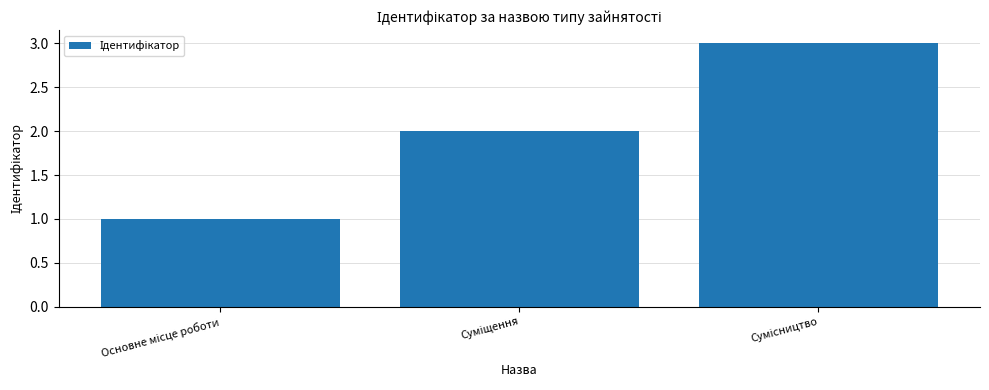

What is the sum of all values?

6